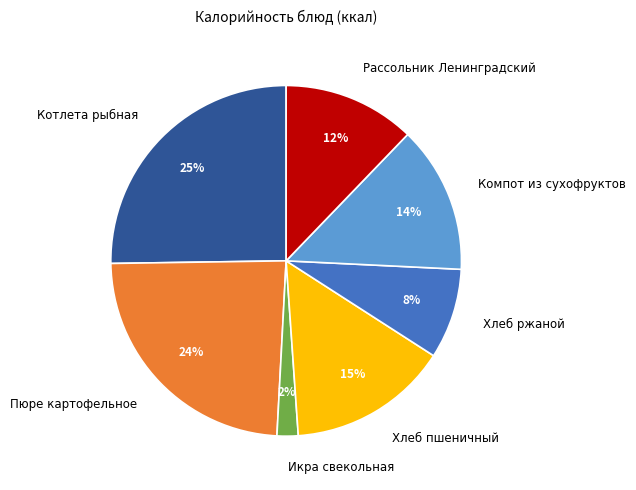

What is the largest slice in the pie chart?

Котлета рыбная